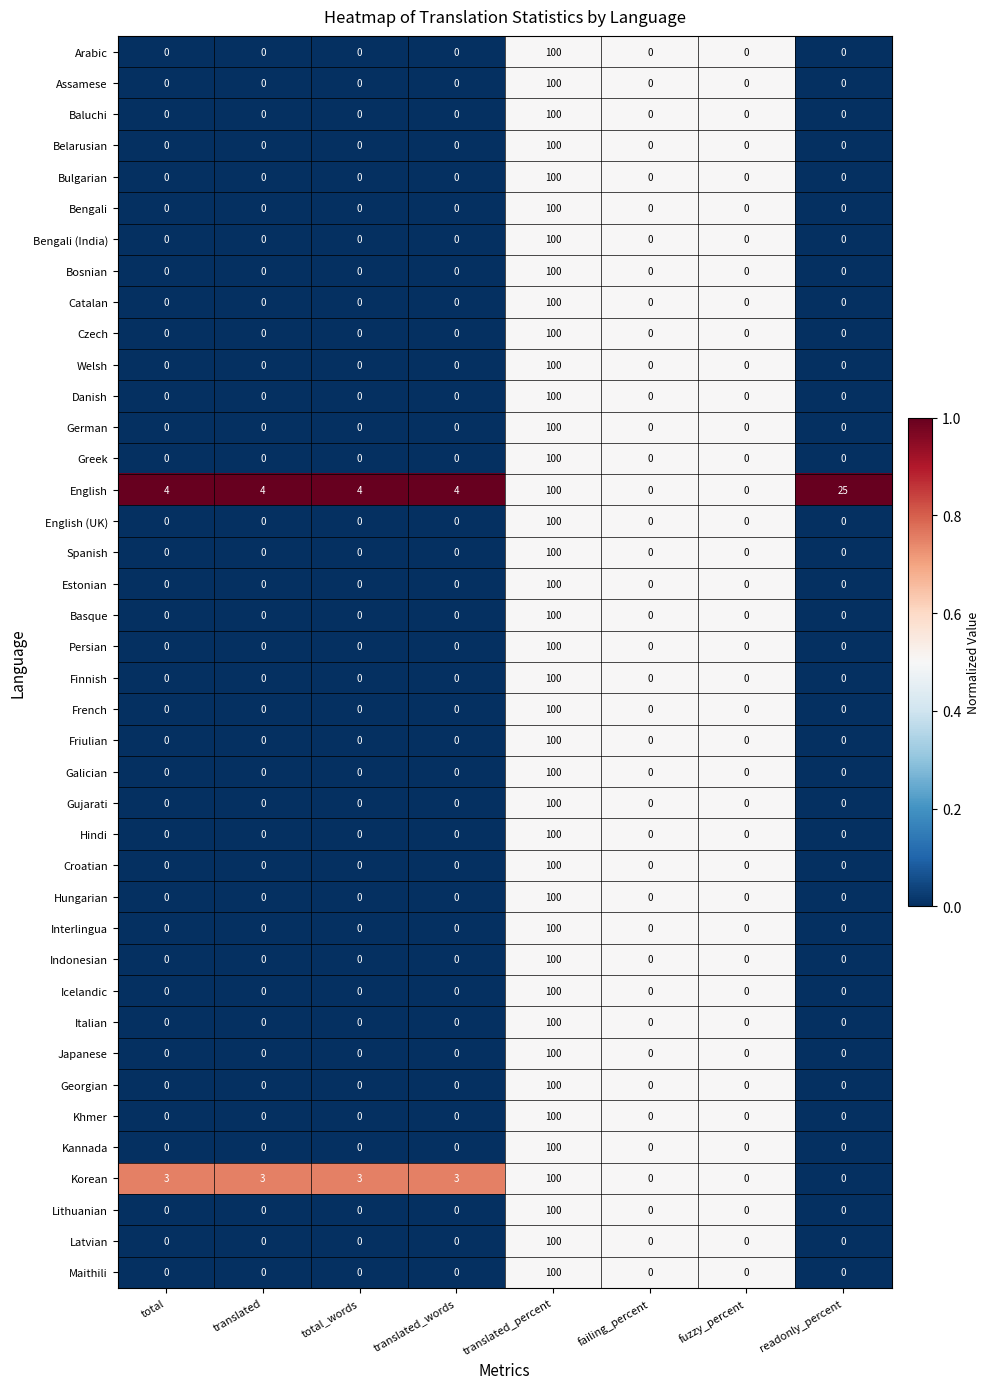

True or false: Spanish has a value of 0 at translated_words.

True